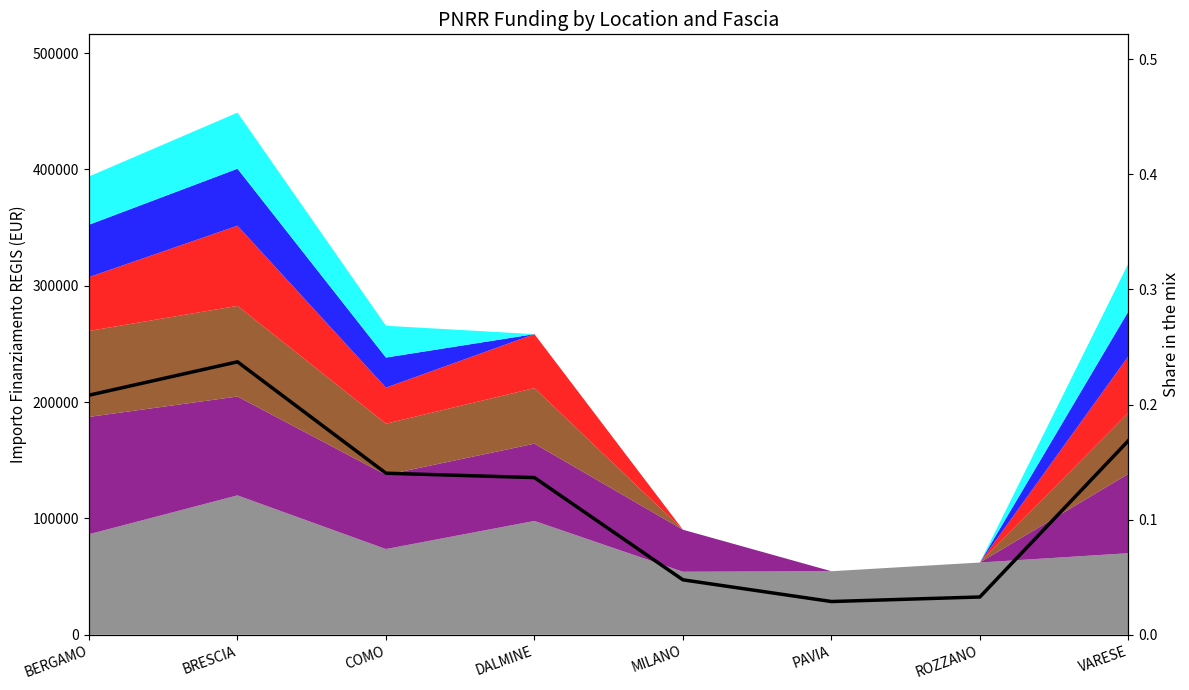

How many points are higher than both their immediate neighbors (excluding endpoints)?

1